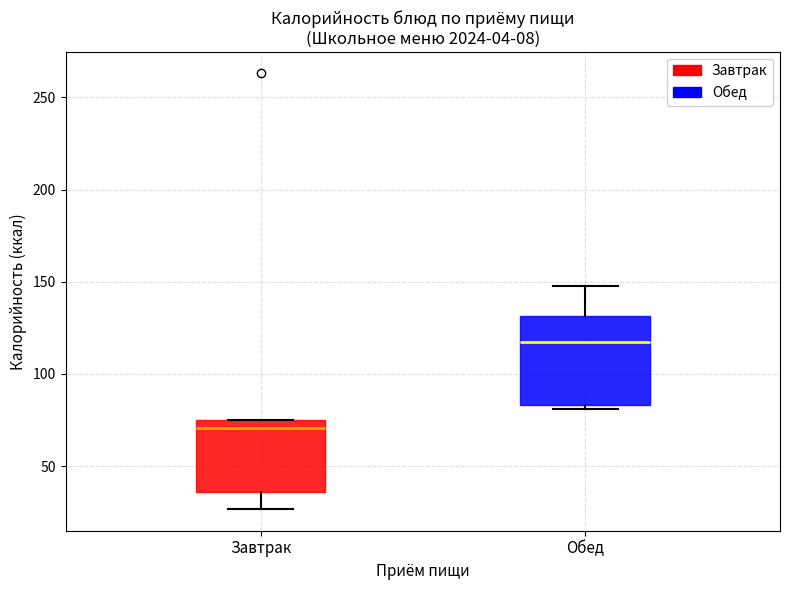

Reading left to right, transcribe this box plot: for each box, give where its median line is, the range the box spans, and where its two whiskers end, as read against the y-axis. The values are not printed on the chart, so give them approximately, as read against the axis.

Завтрак: median 70, box 35 to 75, whiskers 25 to 75
Обед: median 120, box 85 to 130, whiskers 80 to 150